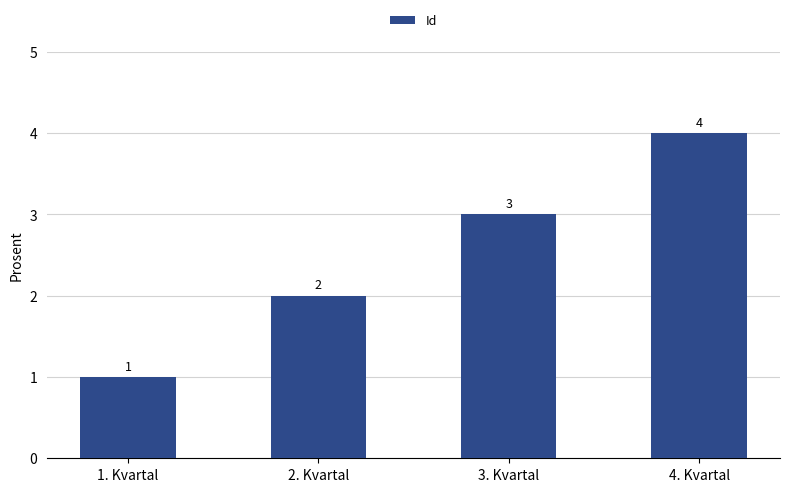

What is the sum of the values at 4. Kvartal and 2. Kvartal?

6